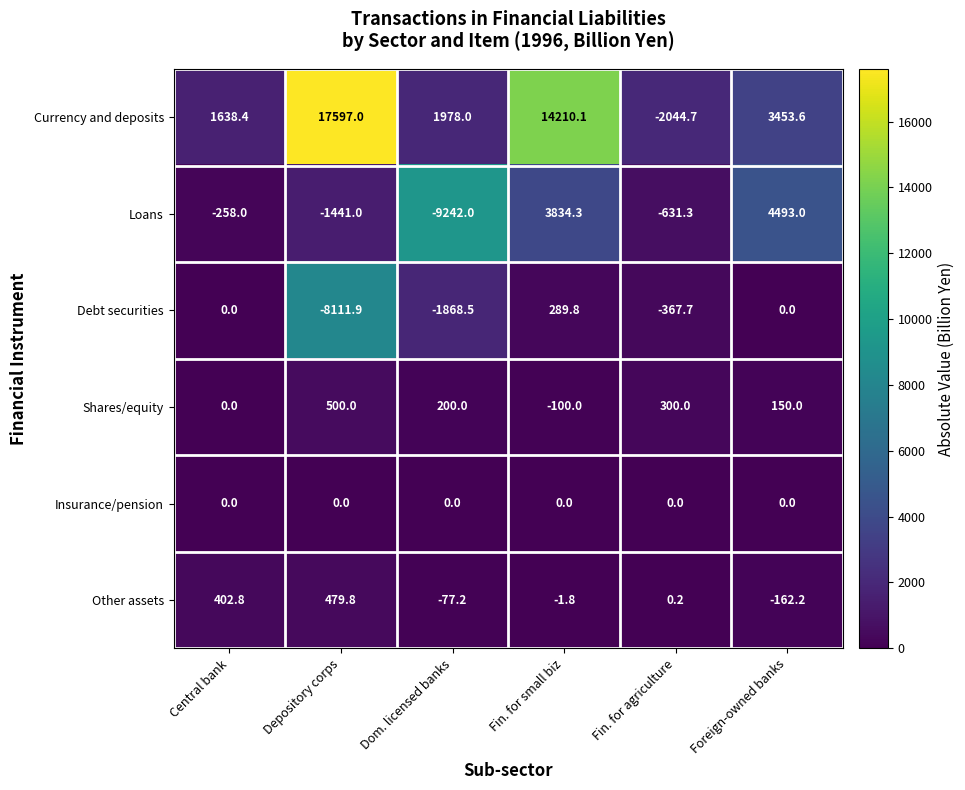

What is the approximate value of Loans at Foreign-owned banks?

4493.0